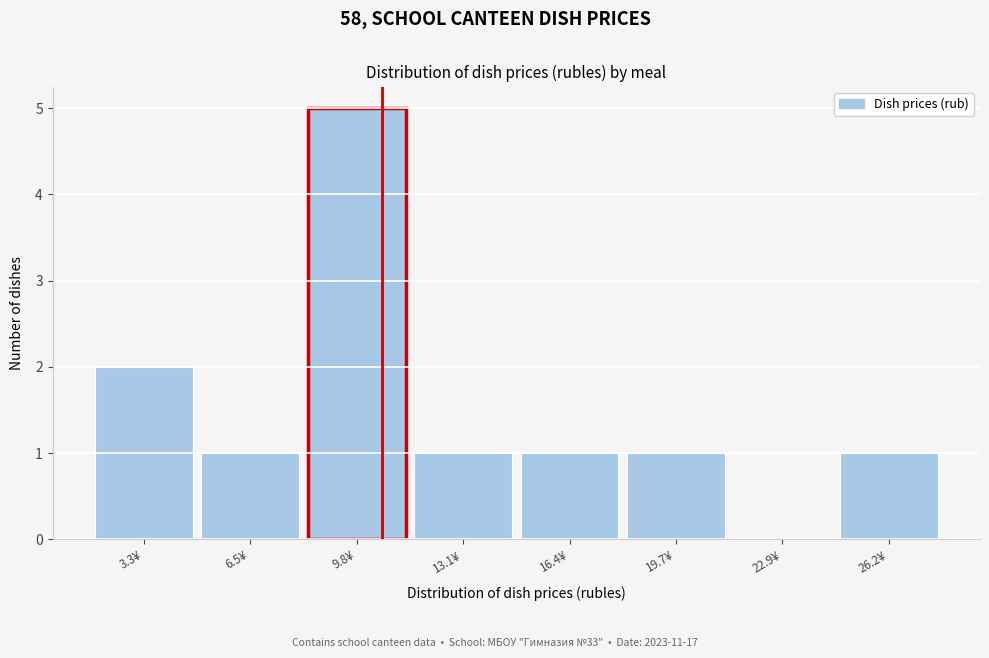

Which range on the x-axis has the tallest bar?

8.0 to 11.5